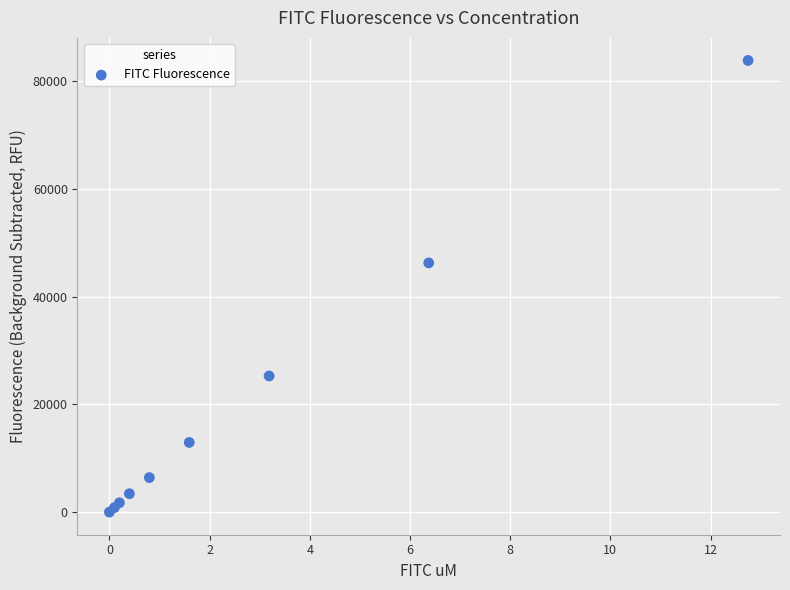

What Y value in the scatter plot is closest to 41922?

46269.3